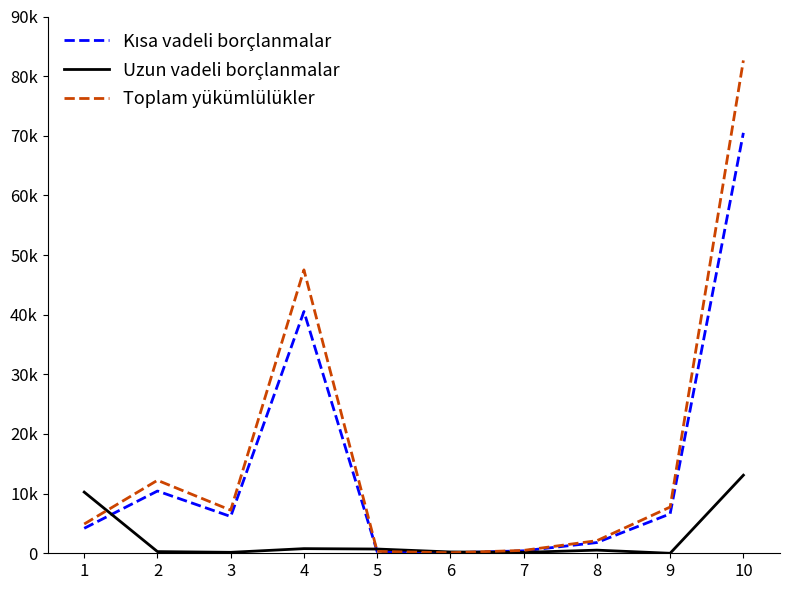

Does the chart have visible grid lines?

No